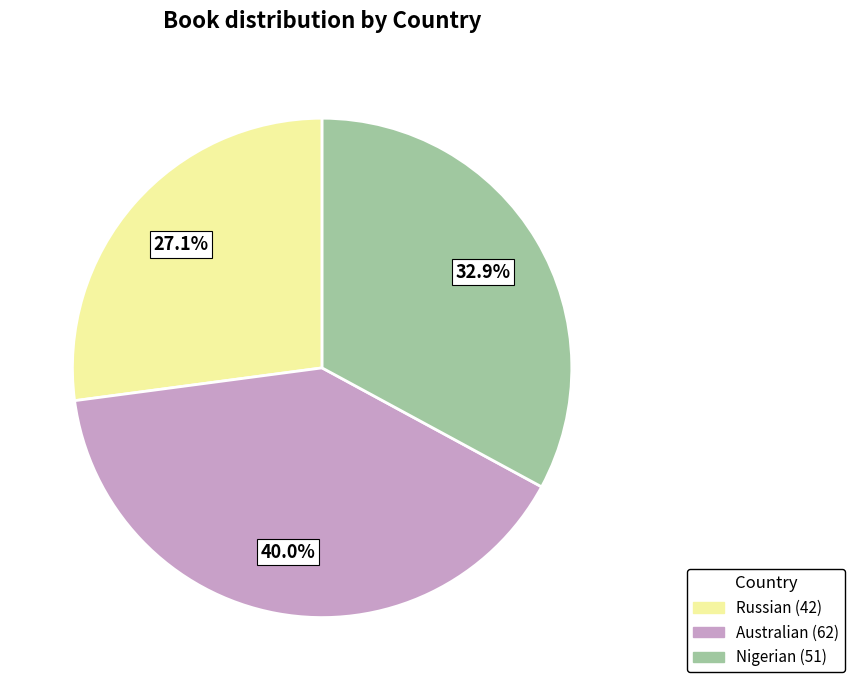

To the nearest percent, what portion does Nigerian represent?

33%